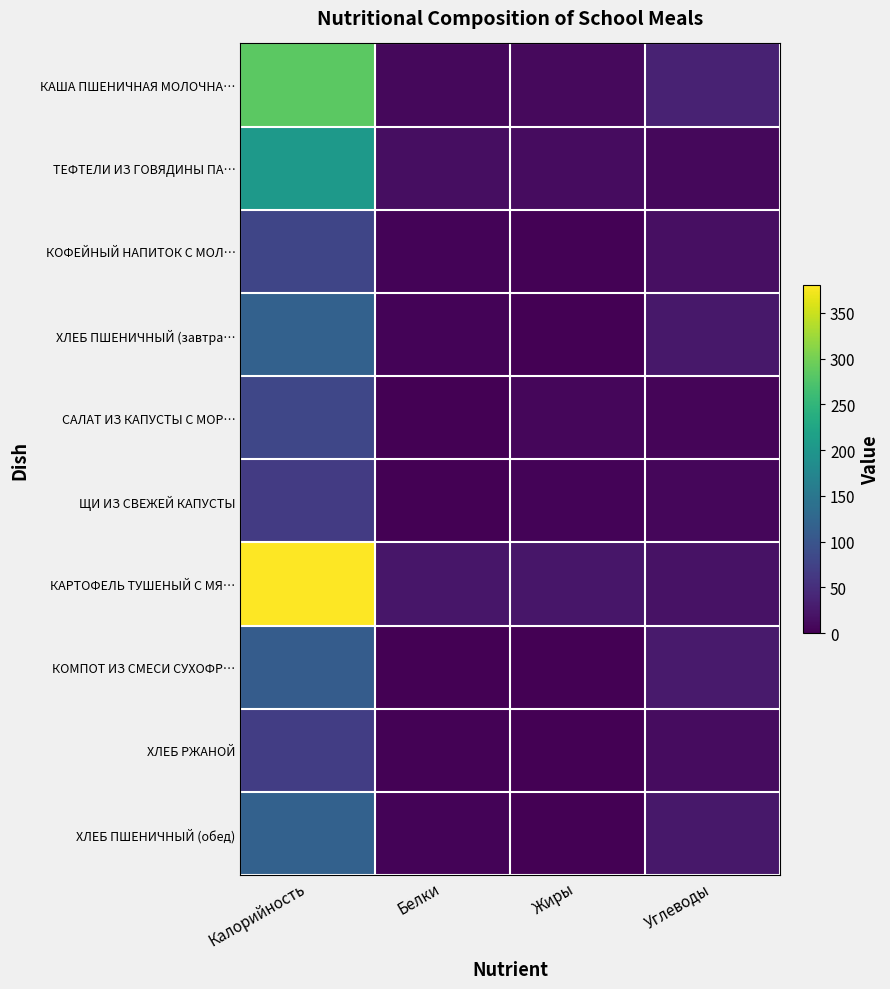

Which series has the largest total across all categories?

КАРТОФЕЛЬ ТУШЕНЫЙ С МЯ…